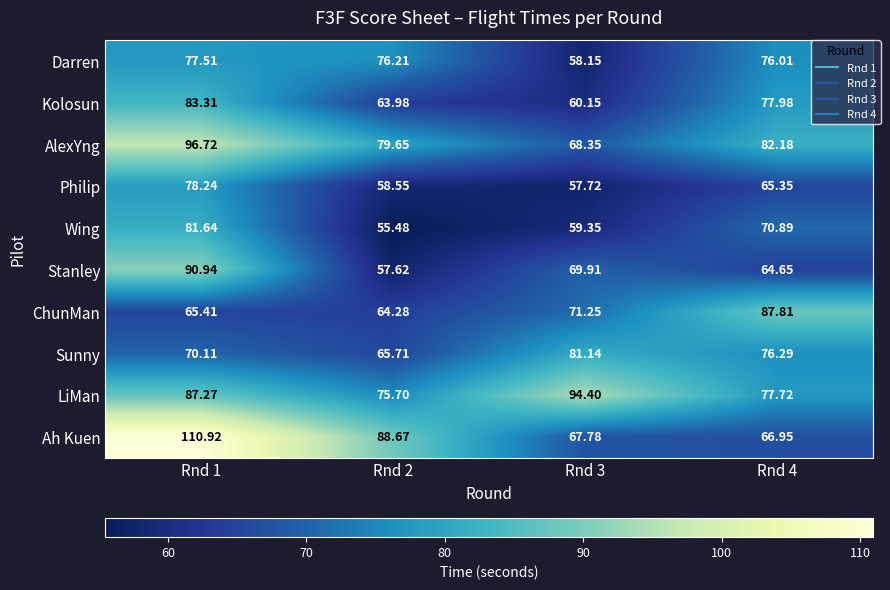

At Rnd 1, list the series in order from smallest to largest.

ChunMan, Sunny, Darren, Philip, Wing, Kolosun, LiMan, Stanley, AlexYng, Ah Kuen